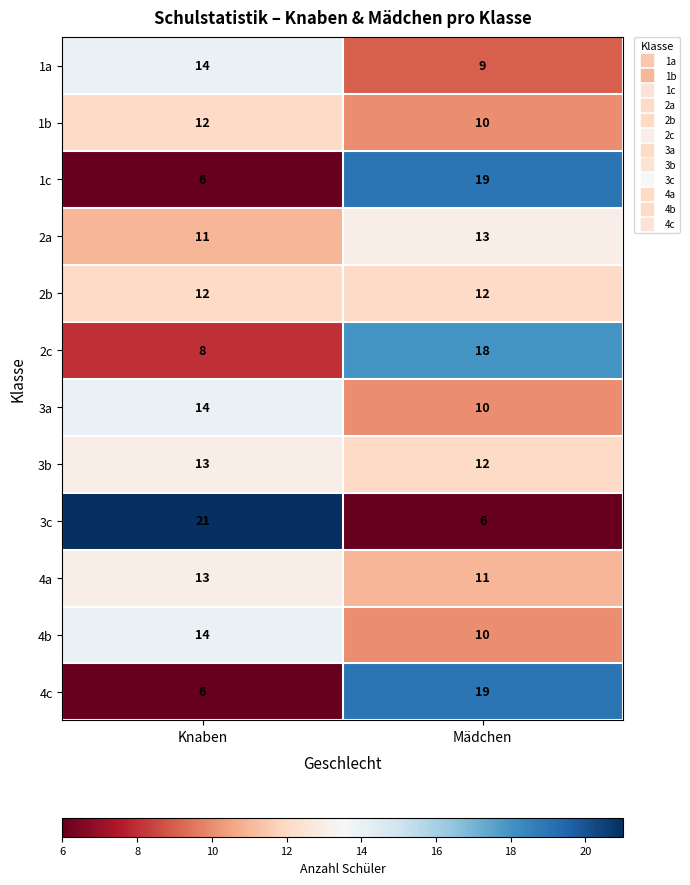

What is the difference between the maximum and minimum values in the 4b series?

4